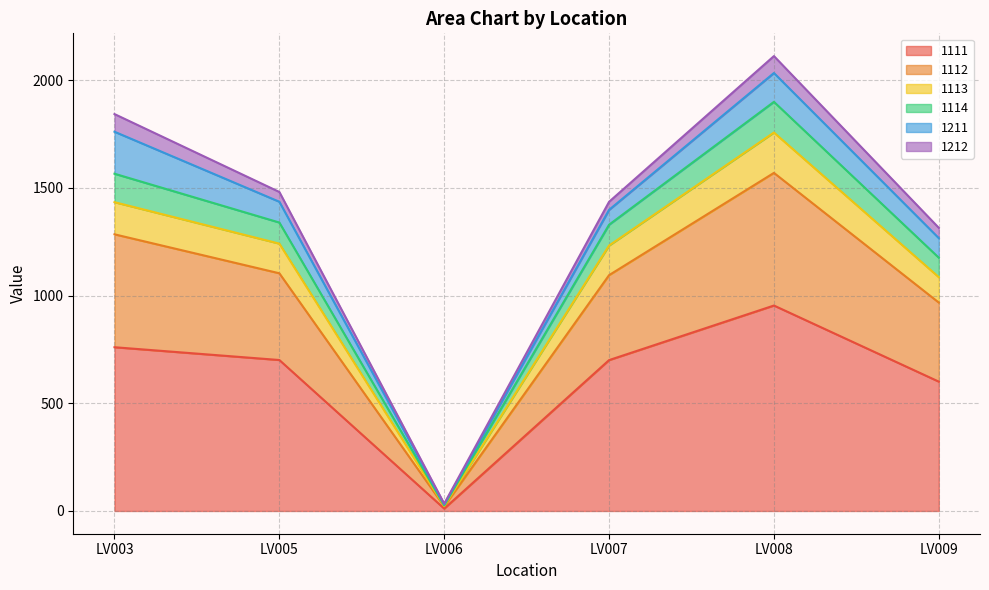

True or false: 1113 and 1111 cross at least once.

False